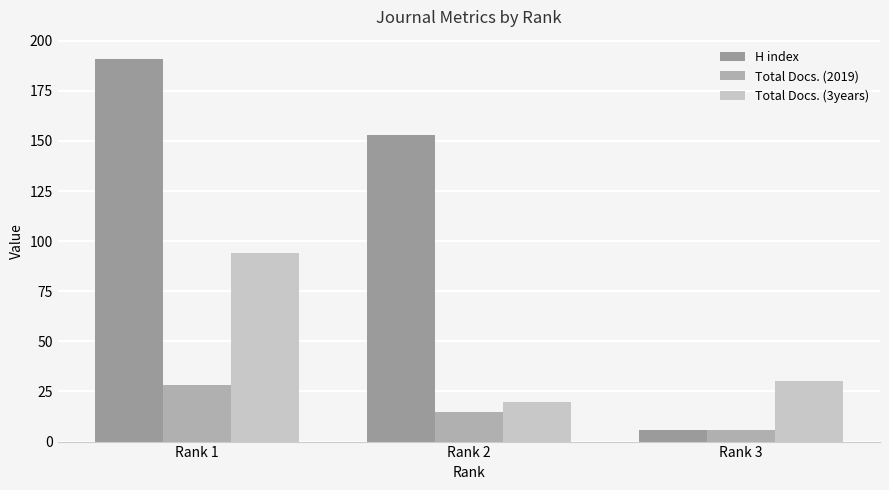

What is the difference between the maximum and minimum values in the H index series?

185